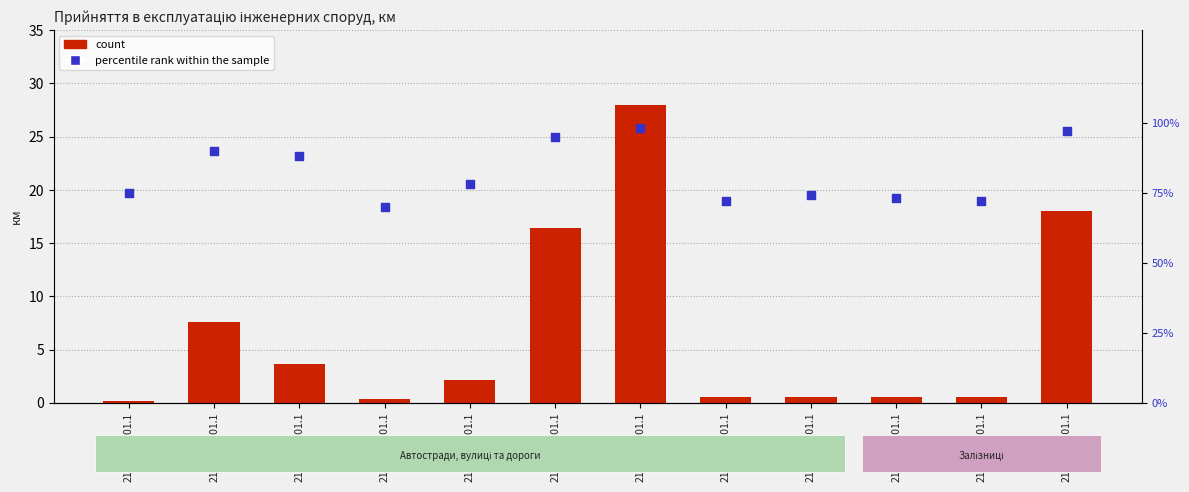

Which series contains the highest Y value?

count